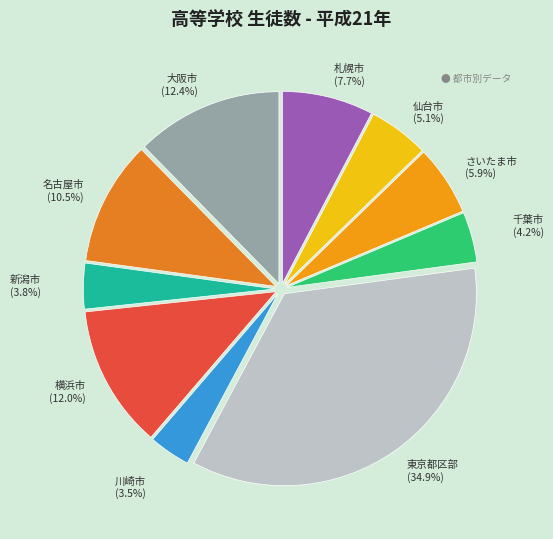

Which has a higher value, 札幌市 or 横浜市?

横浜市